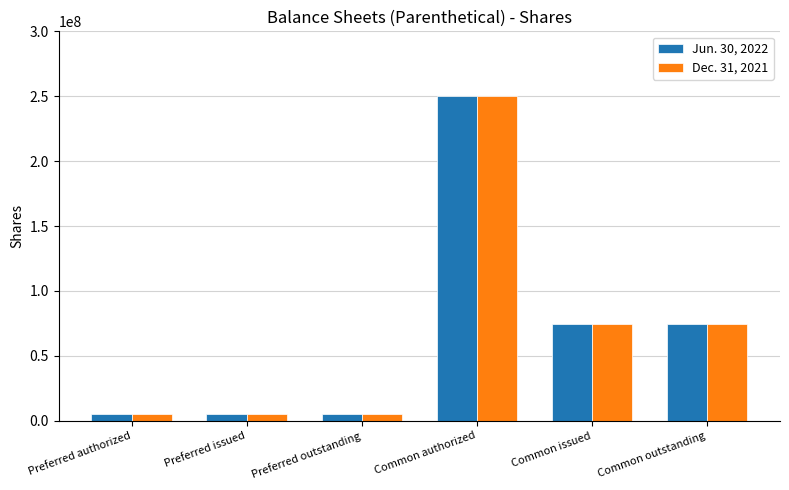

What is the sum of all Dec. 31, 2021 values?

414281532